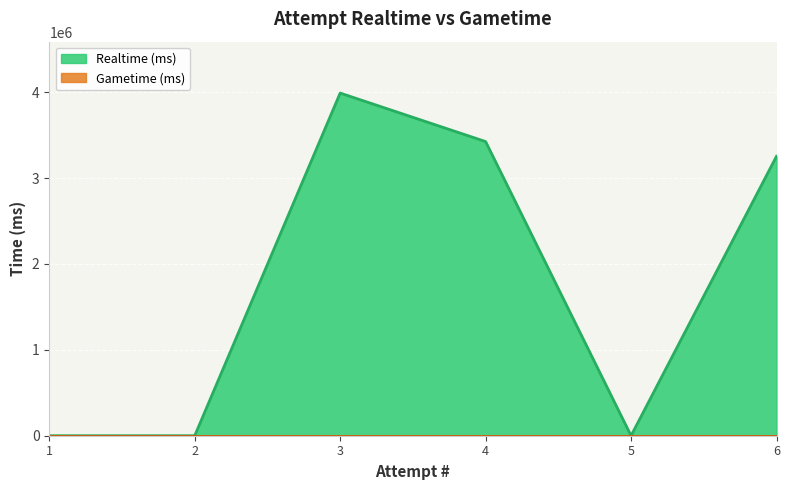

At which category does the data reach its first local peak?

3